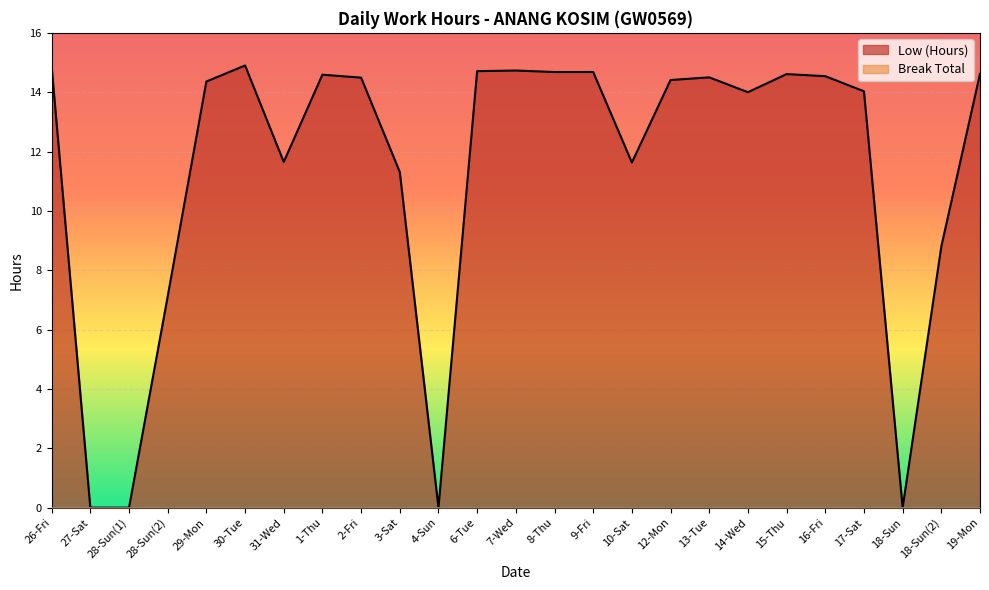

Approximately how many times larger is the value at 1-Thu compared to 8-Thu?

1.0